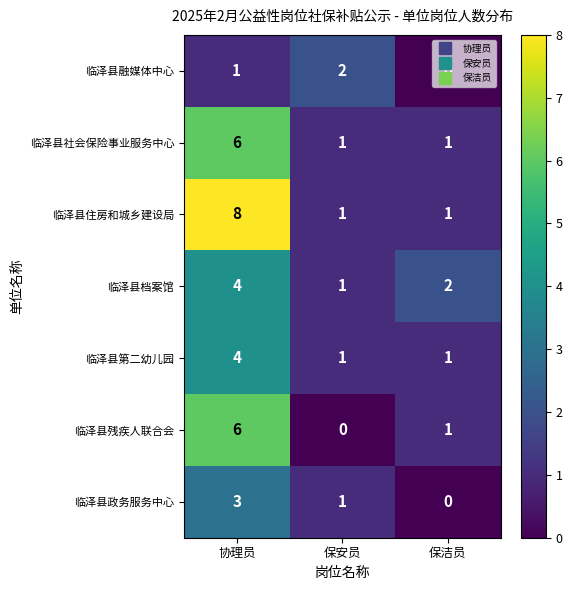

Which series changed the most between 协理员 and 保洁员?

临泽县住房和城乡建设局